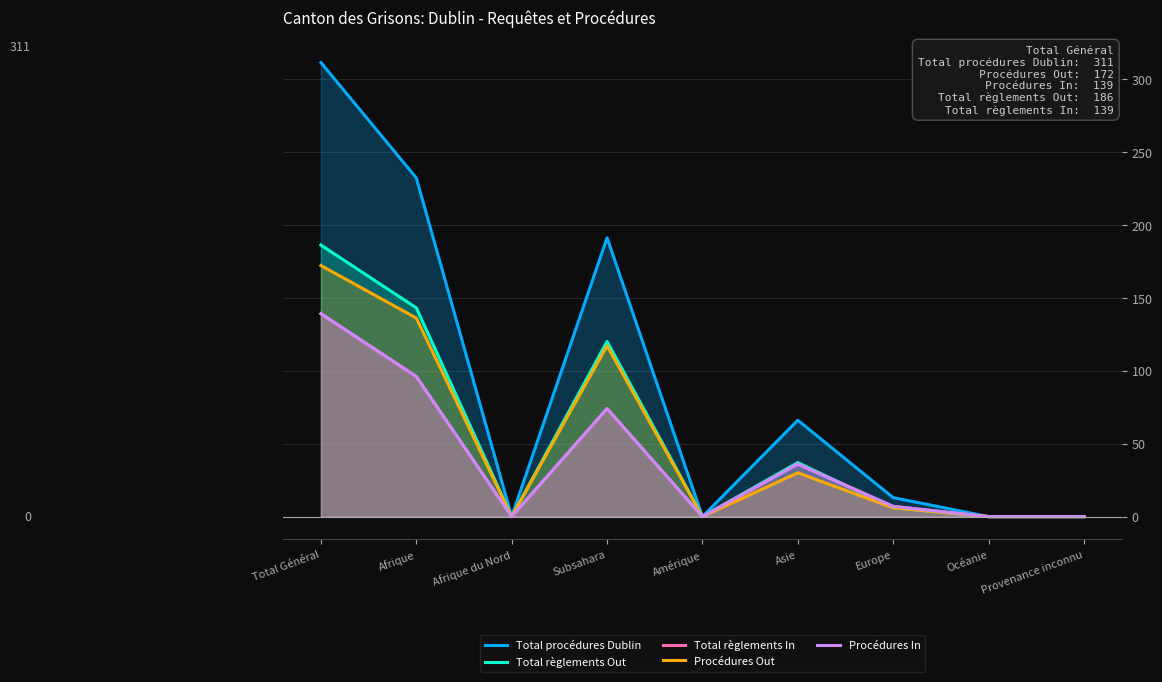

How many data points does each series have?

9